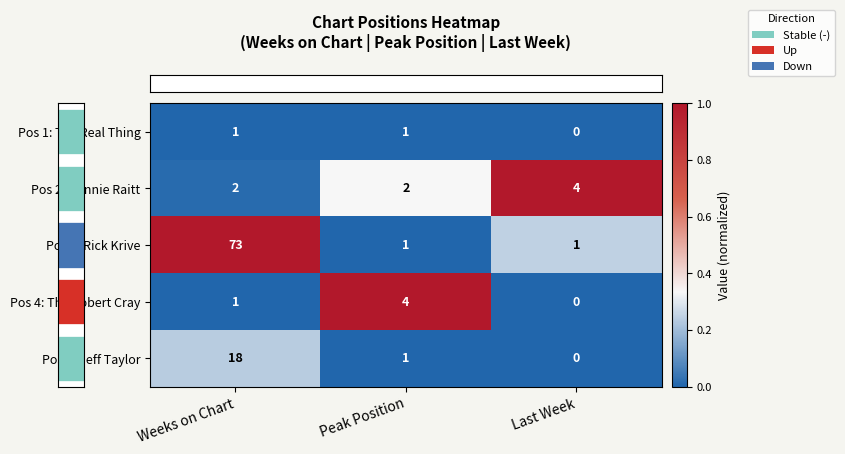

Reading left to right, what are all the values shown in this chart?

Pos 1: The Real Thing: Weeks on Chart=1	Peak Position=1	Last Week=0
Pos 2: Bonnie Raitt: Weeks on Chart=2	Peak Position=2	Last Week=4
Pos 3: Rick Krive: Weeks on Chart=73	Peak Position=1	Last Week=1
Pos 4: The Robert Cray: Weeks on Chart=1	Peak Position=4	Last Week=0
Pos 5: Jeff Taylor: Weeks on Chart=18	Peak Position=1	Last Week=0